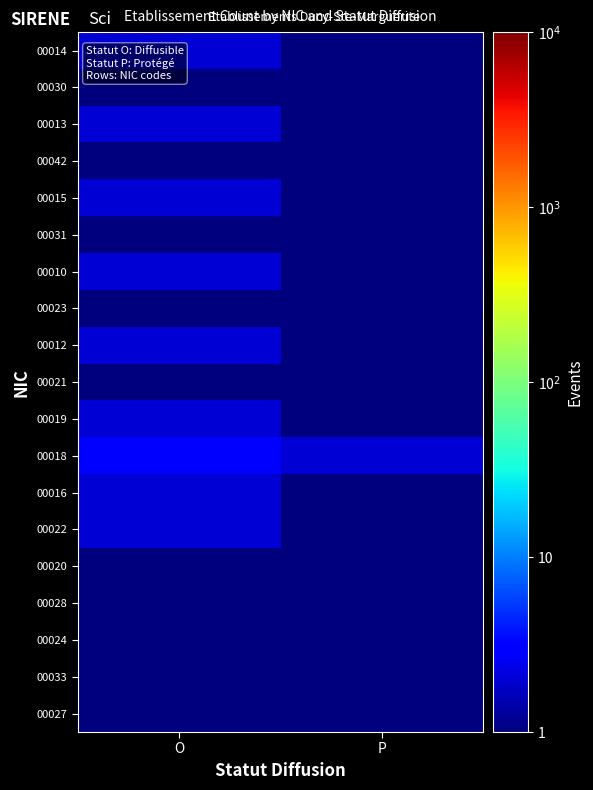

At how many categories does at least one series exceed 0?

2